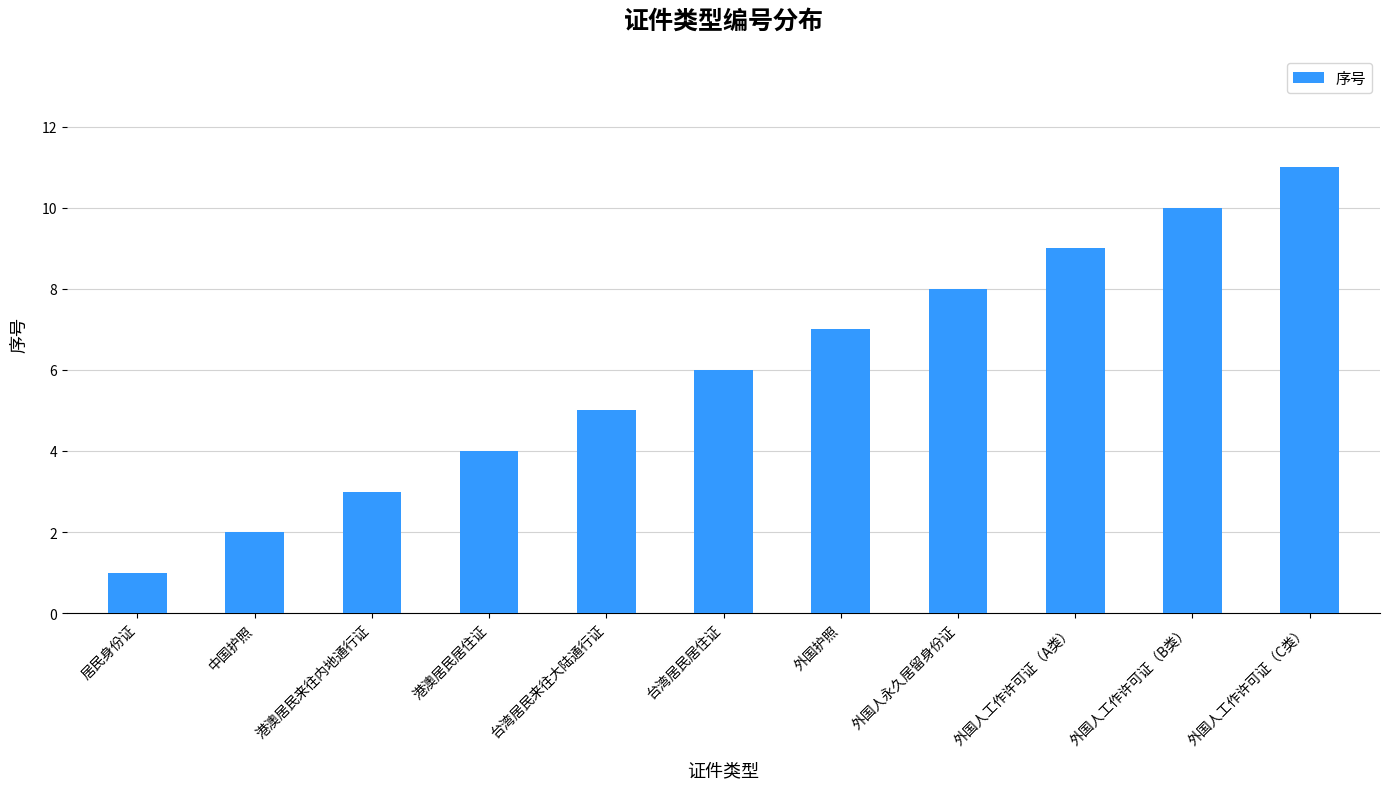

Does the chart contain any negative values?

No